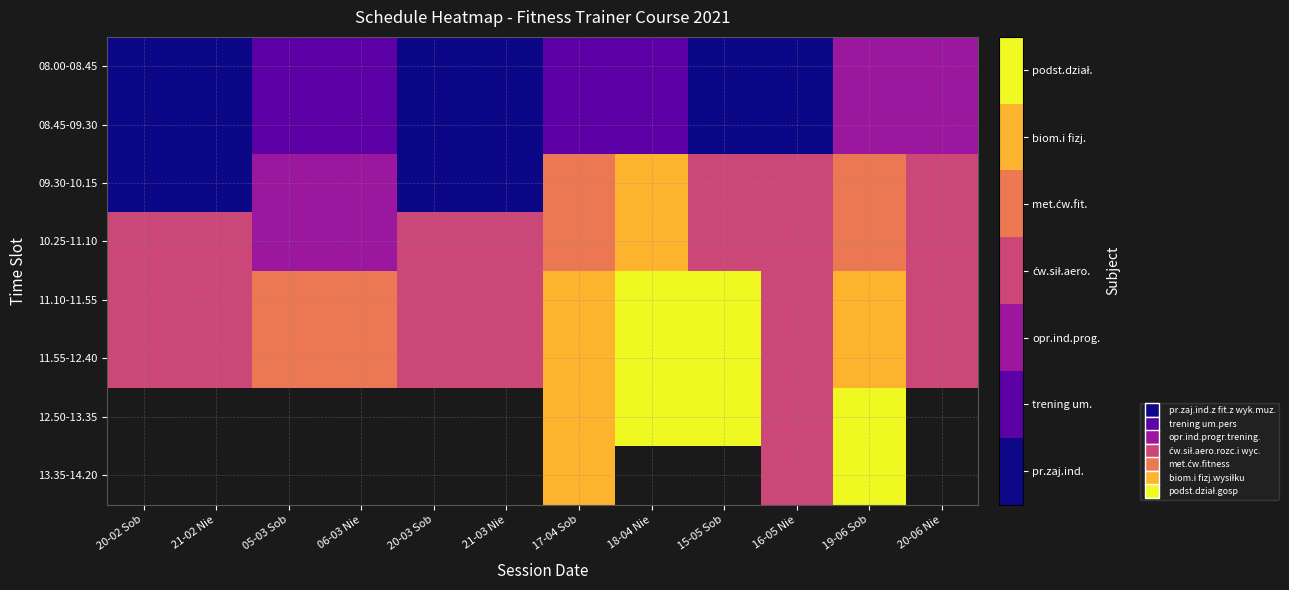

Between 16-05 Nie and 21-03 Nie, which is larger?

16-05 Nie